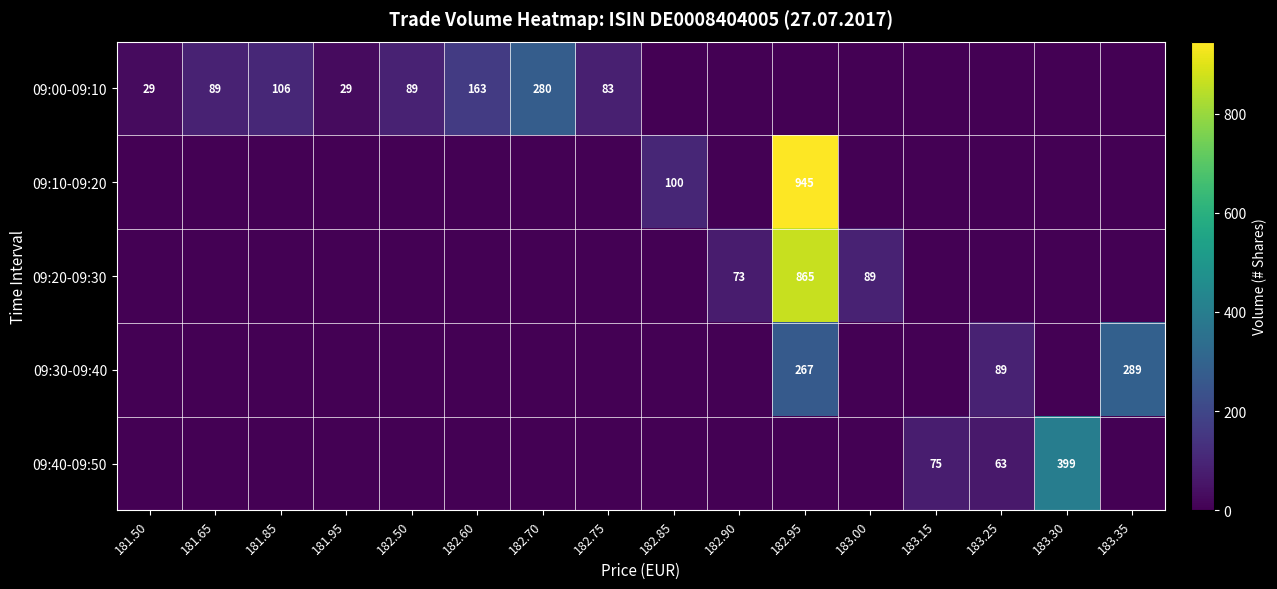

The 09:30-09:40 series shows 121 at 183.25. True or false?

False